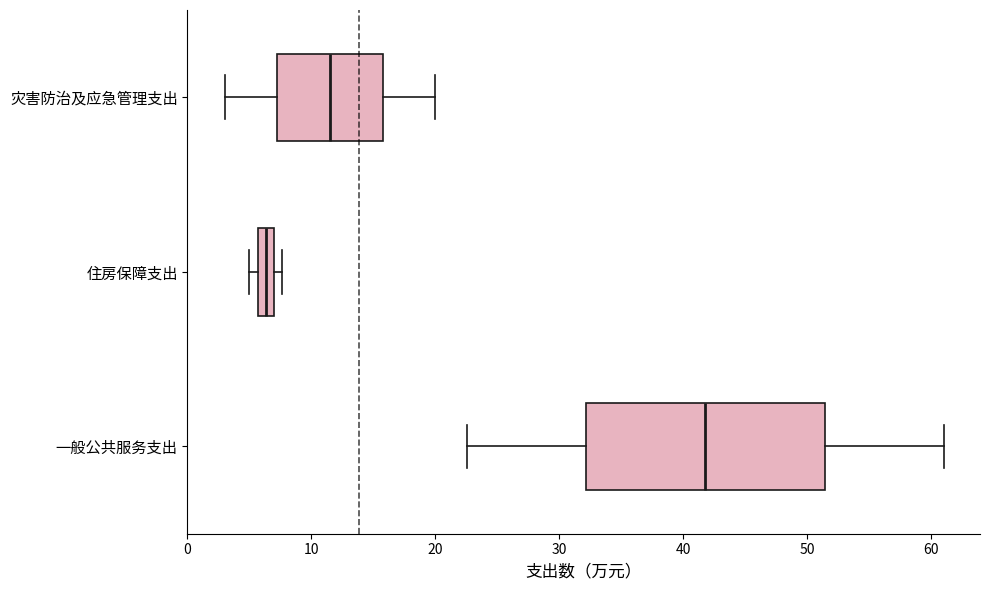

Which box's median line is the furthest to the right?

一般公共服务支出